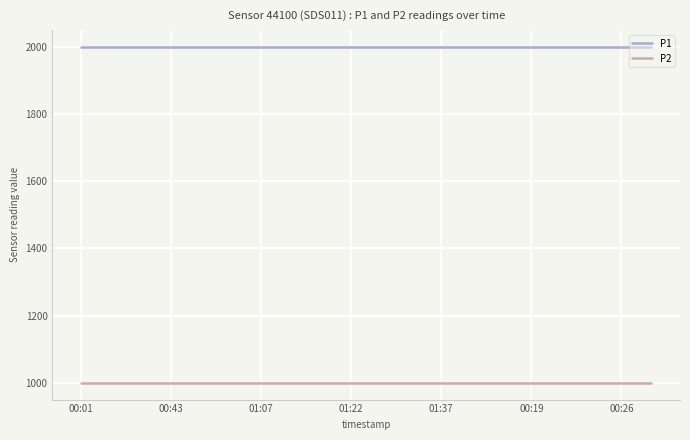

Rank the series by their maximum value, from highest to lowest.

P1, P2